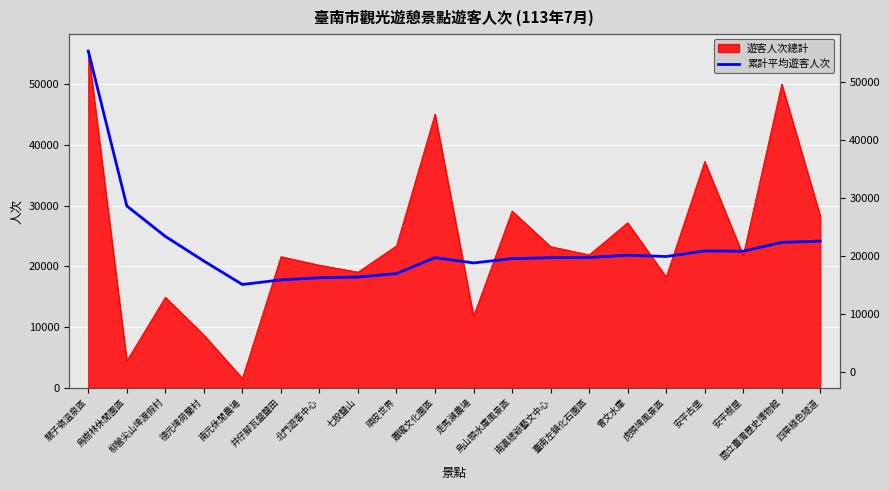

How many lines are shown in the chart?

1